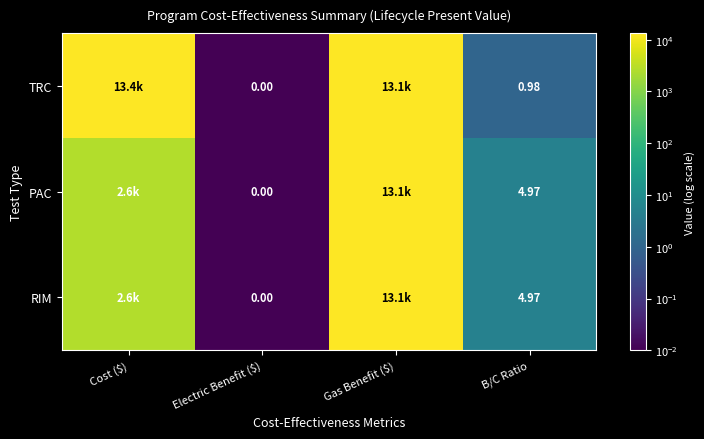

What is the average value of the PAC series?

3921.3